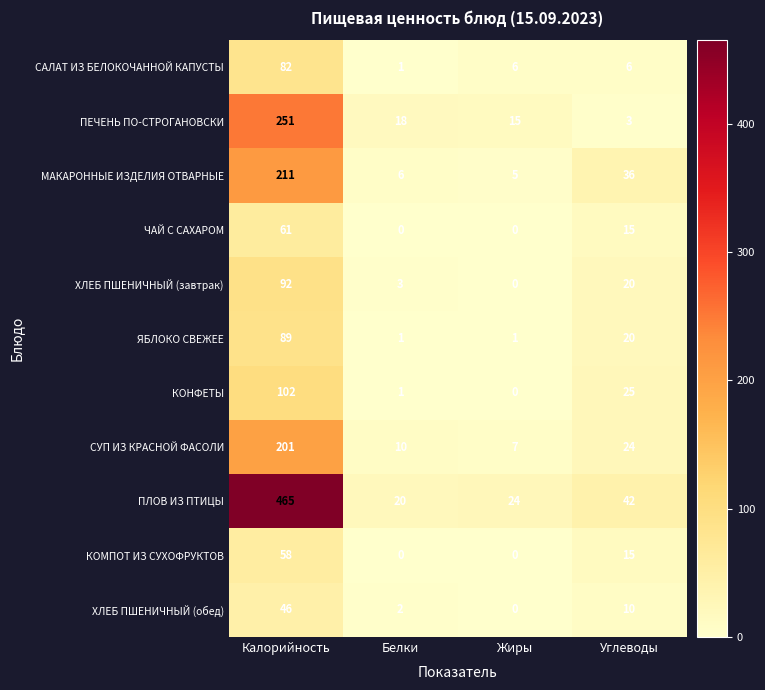

Count the ЧАЙ С САХАРОМ values in the range 0 to 61.

4